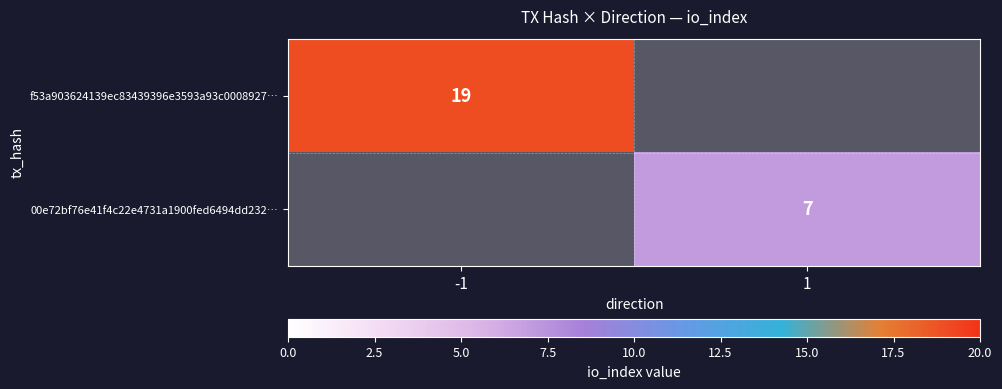

Is the value of 00e72bf76e41f4c22e4731a1900fed6494dd232… at 1 greater than the value of f53a903624139ec83439396e3593a93c0008927… at -1?

No